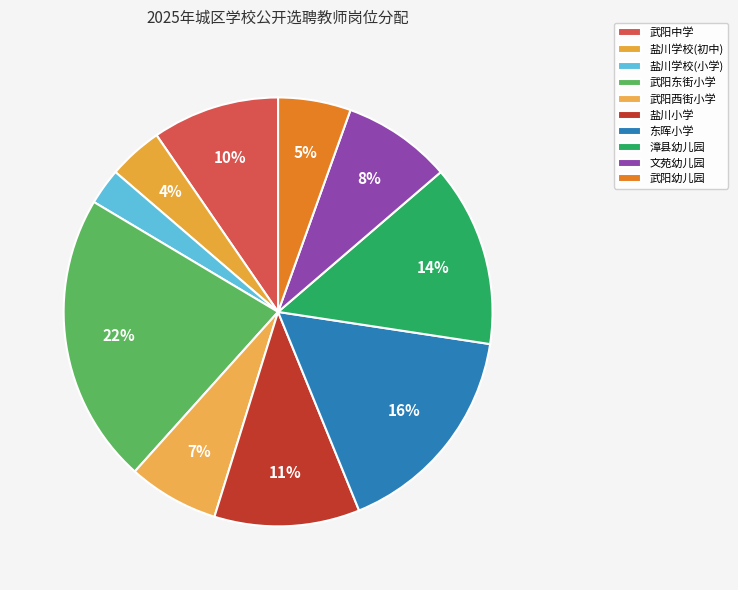

Which category has the biggest portion of the pie?

武阳东街小学